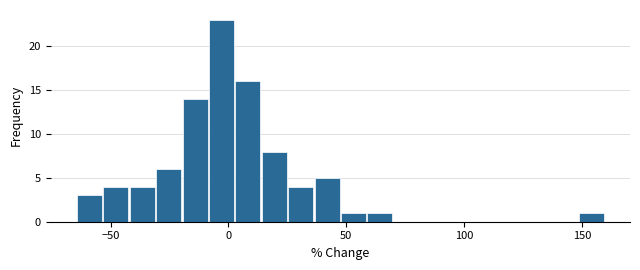

Around what value on the x-axis is the tallest bar? Give the approximate position of its centre, as read against the axis.

-5